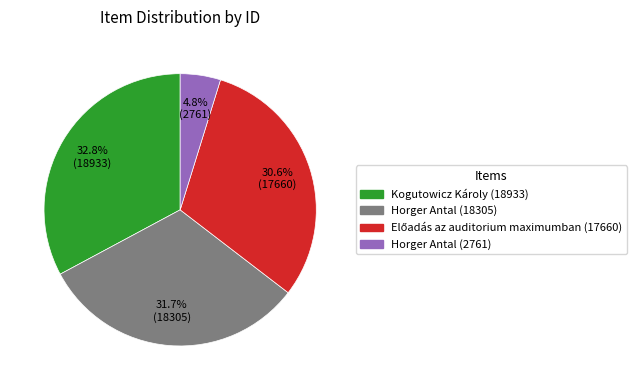

Which slice is the smallest?

Horger Antal (2761)